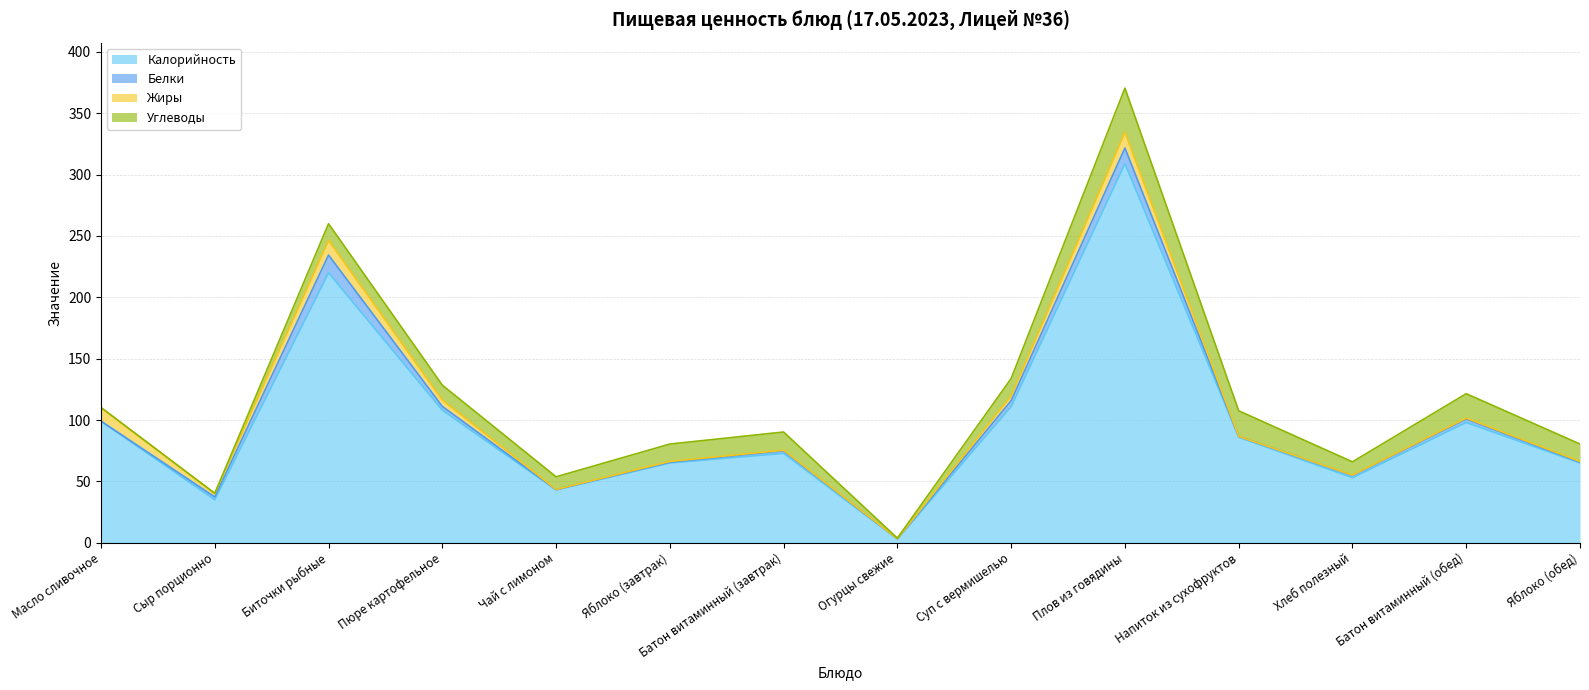

What is the label of the 8th point from the left?

Огурцы свежие